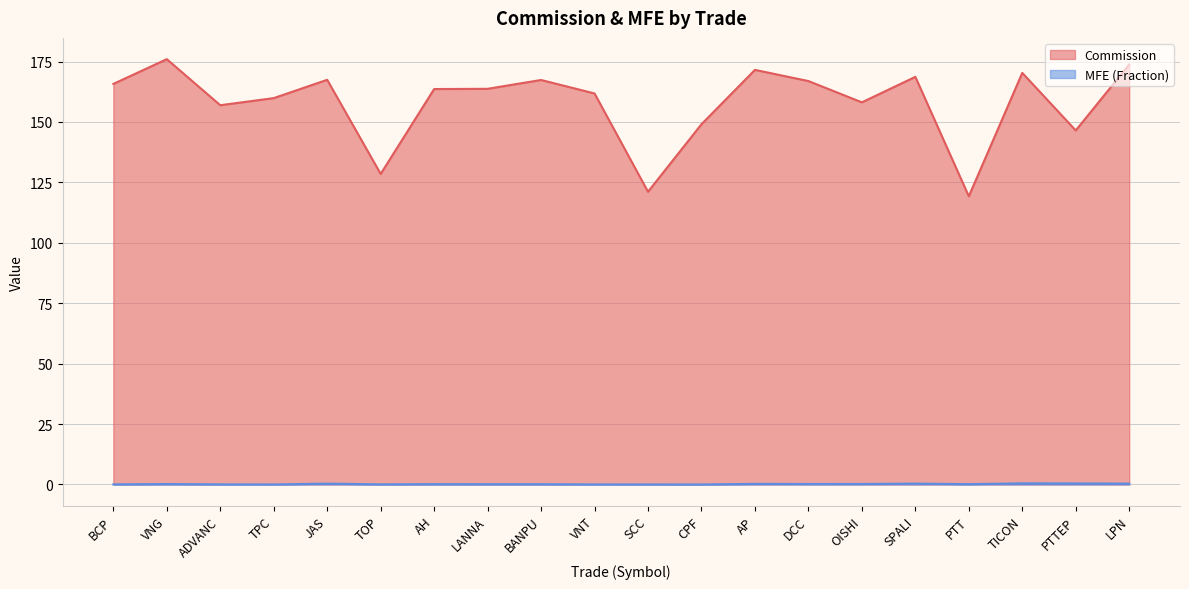

Which category has the lowest value across all series?

CPF